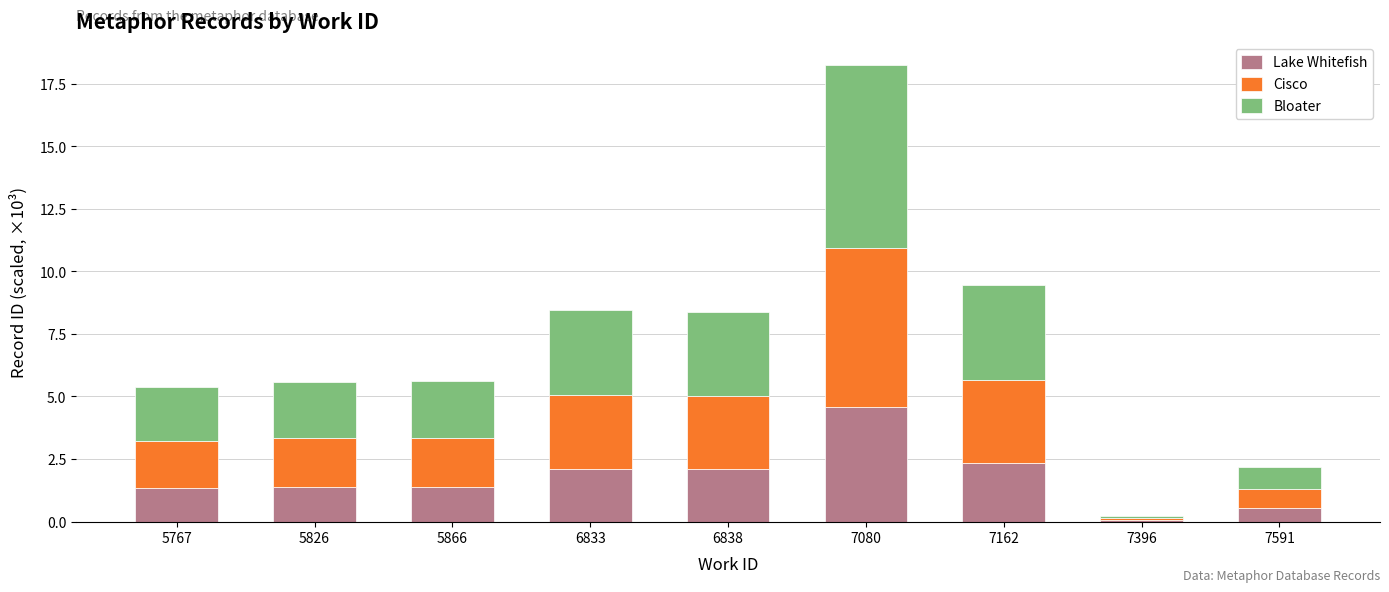

What is the highest value of the Lake Whitefish series?

4.6